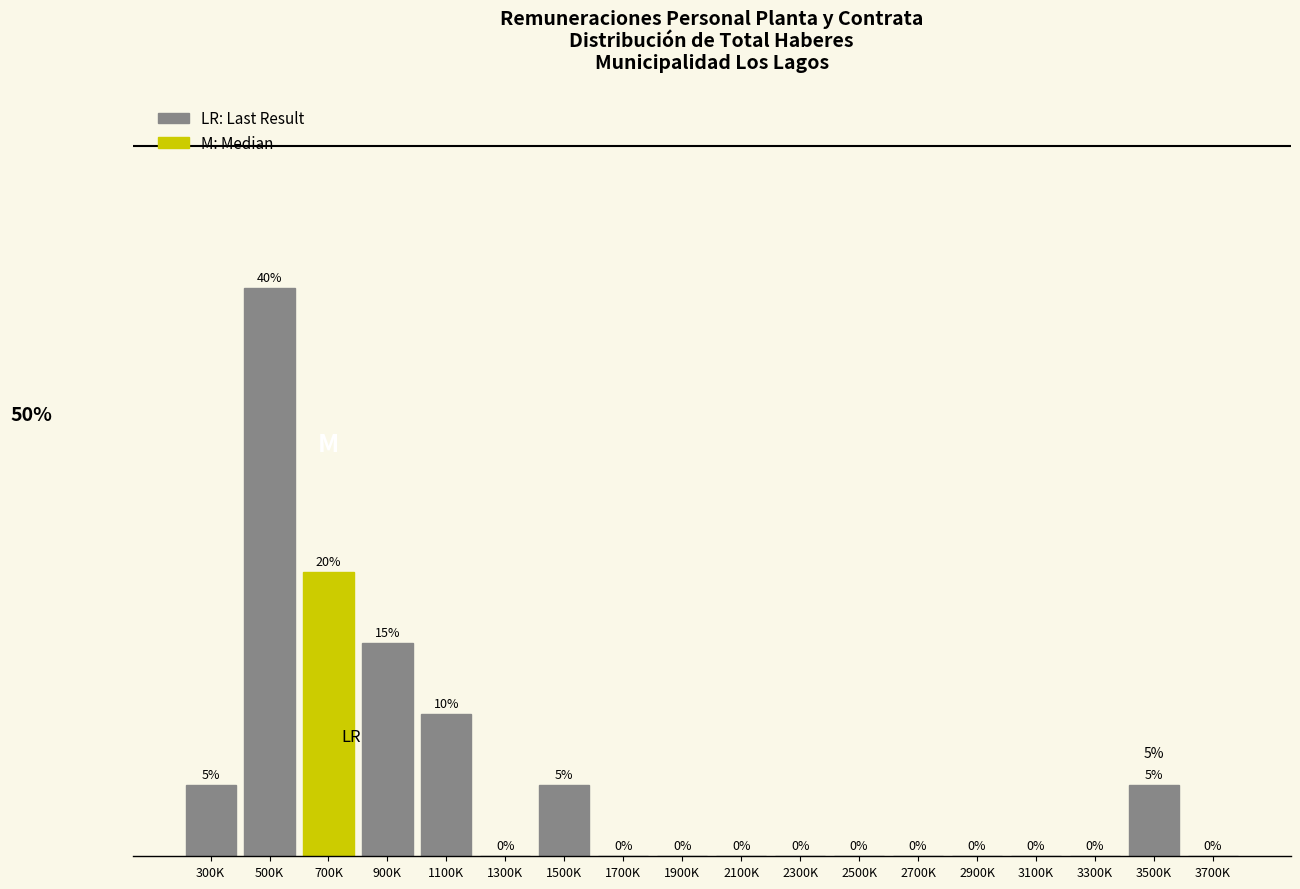

Reading left to right, transcribe all the data shown in this chart.

300K=5	500K=40	700K=20	900K=15	1100K=10	1300K=0	1500K=5	1700K=0	1900K=0	2100K=0	2300K=0	2500K=0	2700K=0	2900K=0	3100K=0	3300K=0	3500K=5	3700K=0